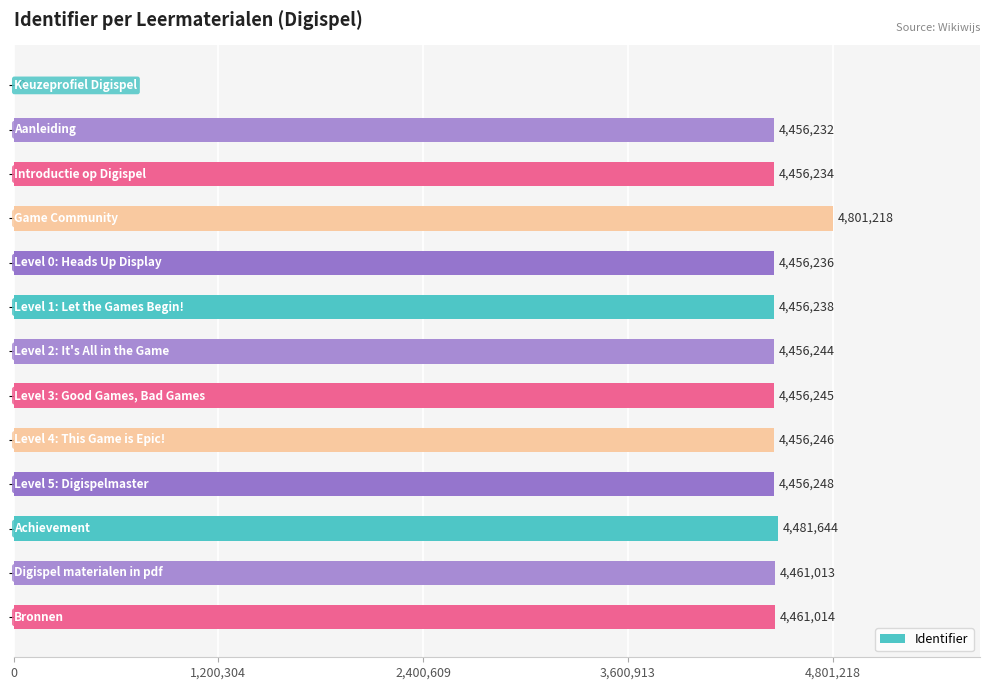

What is the sum of all values?

53854812